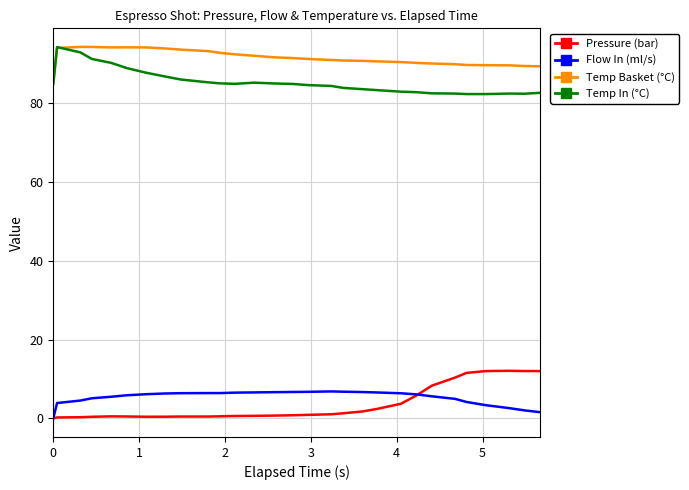

What is the minimum value for Temp Basket (°C)?

85.0